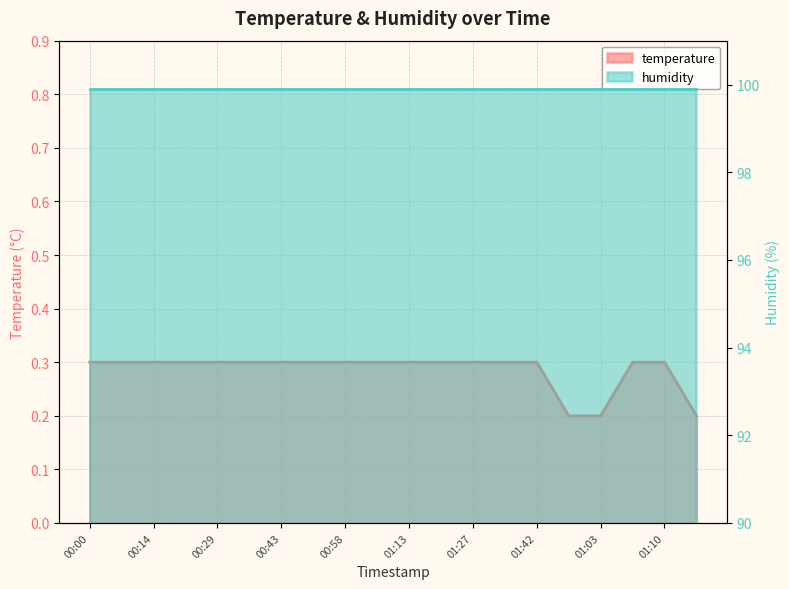

Is it true that the value at 01:10 is 0.3?

True